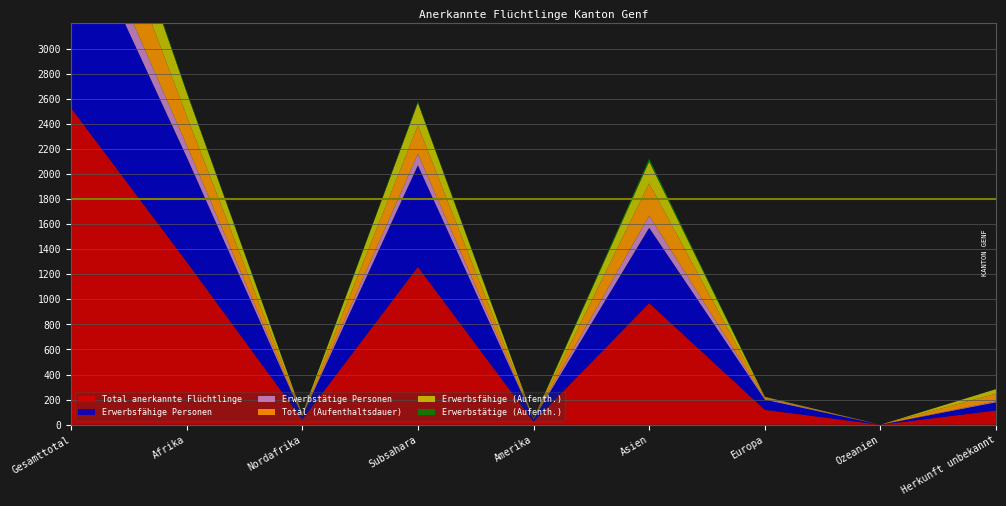

Reading left to right, list all the values displayed in this chart.

Total anerkannte Flüchtlinge: Gesamttotal=2527	Afrika=1300	Nordafrika=41	Subsahara=1259	Amerika=24	Asien=970	Europa=119	Ozeanien=0	Herkunft unbekannt=114
Erwerbsfähige Personen: Gesamttotal=1604	Afrika=837	Nordafrika=27	Subsahara=810	Amerika=20	Asien=601	Europa=81	Ozeanien=0	Herkunft unbekannt=65
Erwerbstätige Personen: Gesamttotal=208	Afrika=93	Nordafrika=2	Subsahara=91	Amerika=3	Asien=96	Europa=8	Ozeanien=0	Herkunft unbekannt=8
Total (Aufenthaltsdauer): Gesamttotal=564	Afrika=235	Nordafrika=9	Subsahara=226	Amerika=1	Asien=258	Europa=9	Ozeanien=0	Herkunft unbekannt=61
Erwerbsfähige (Aufenth.): Gesamttotal=403	Afrika=187	Nordafrika=6	Subsahara=181	Amerika=1	Asien=174	Europa=5	Ozeanien=0	Herkunft unbekannt=36
Erwerbstätige (Aufenth.): Gesamttotal=34	Afrika=11	Nordafrika=0	Subsahara=11	Amerika=0	Asien=23	Europa=0	Ozeanien=0	Herkunft unbekannt=0